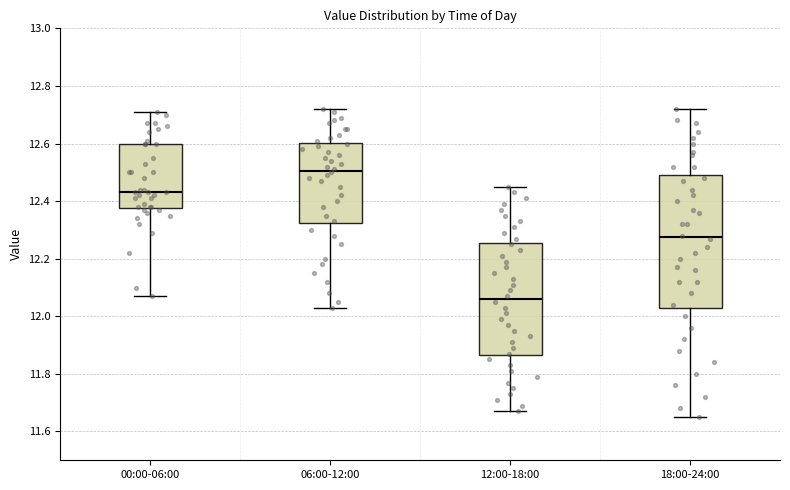

Comparing the boxes themselves (not the whiskers), which one is the tallest?

18:00-24:00